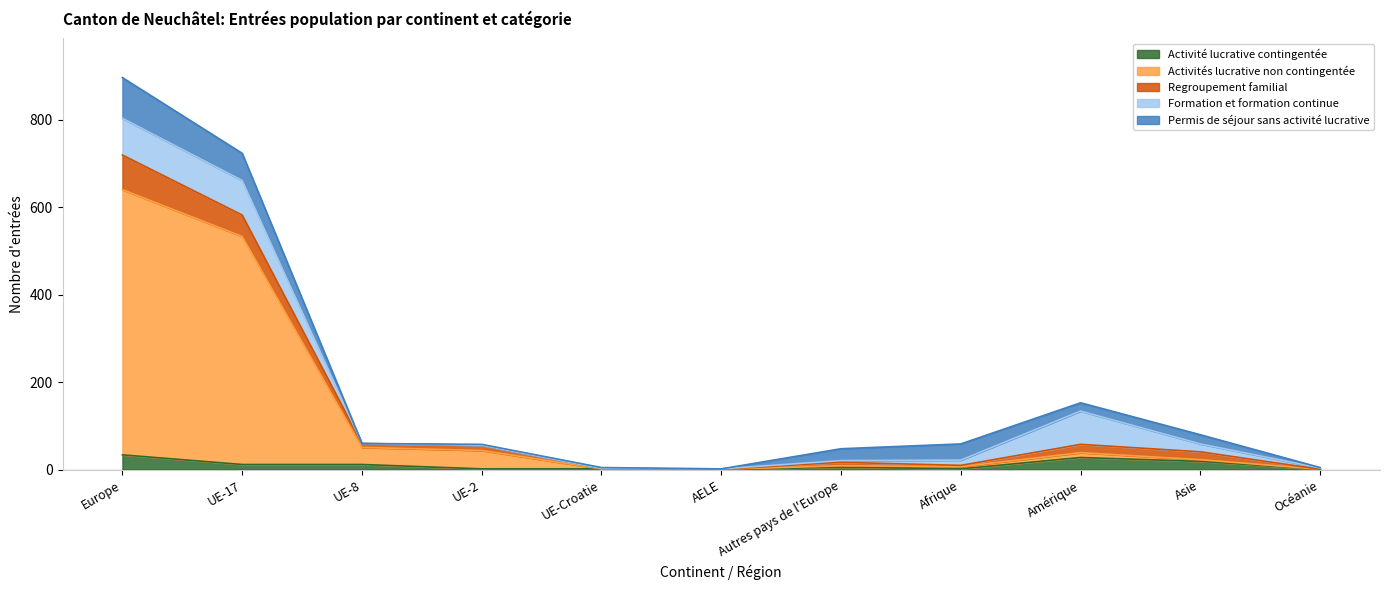

List the series in order of their peak value, lowest first.

Activité lucrative contingentée, Regroupement familial, Formation et formation continue, Permis de séjour sans activité lucrative, Activités lucrative non contingentée